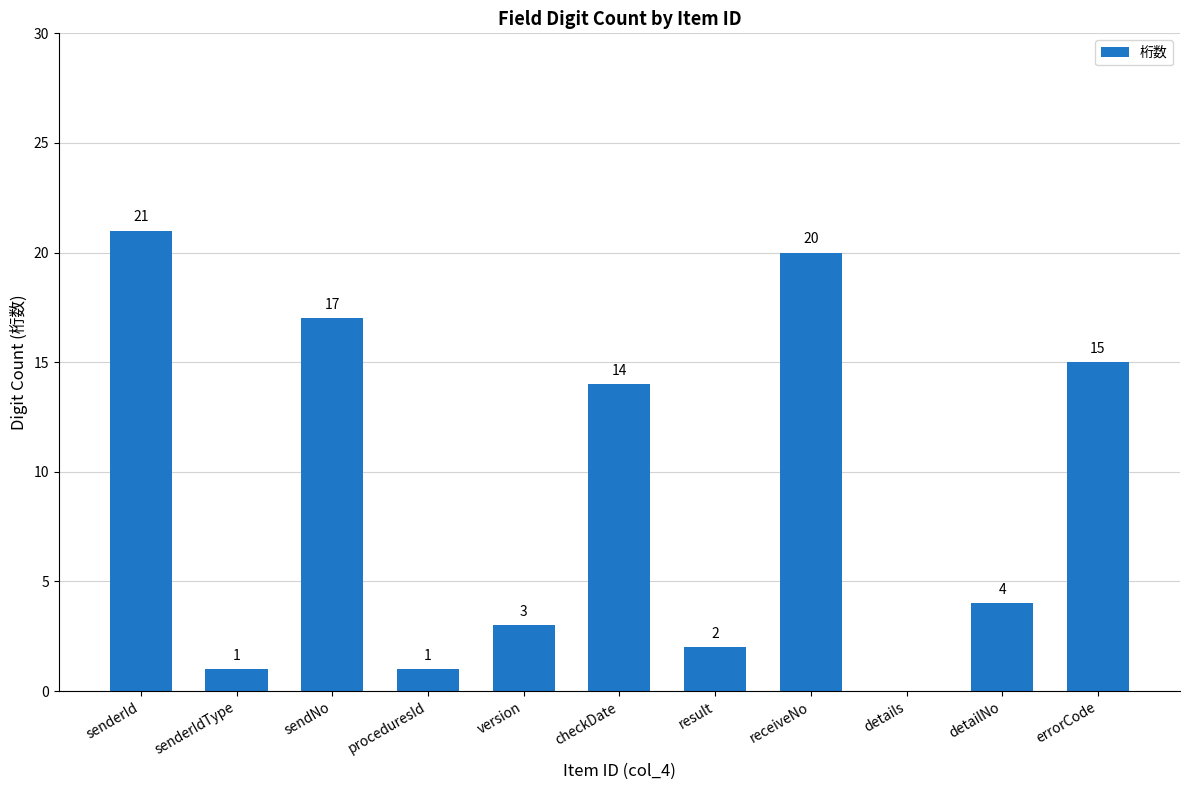

Is it true that the value at version is 4?

False